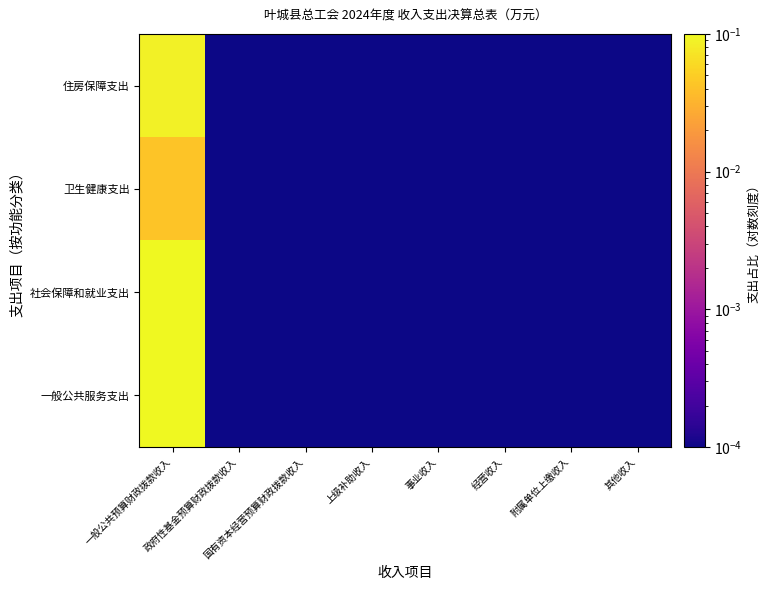

Rank the series by their maximum value, from lowest to highest.

卫生健康支出, 住房保障支出, 社会保障和就业支出, 一般公共服务支出